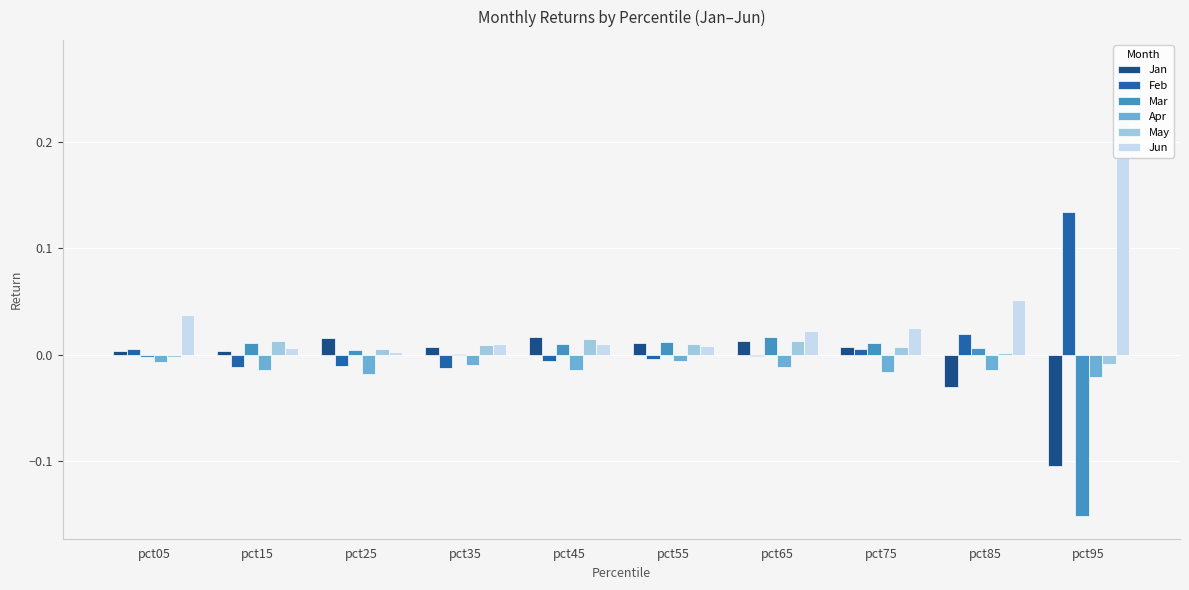

Is it true that Mar equals 0.0 at pct55?

False